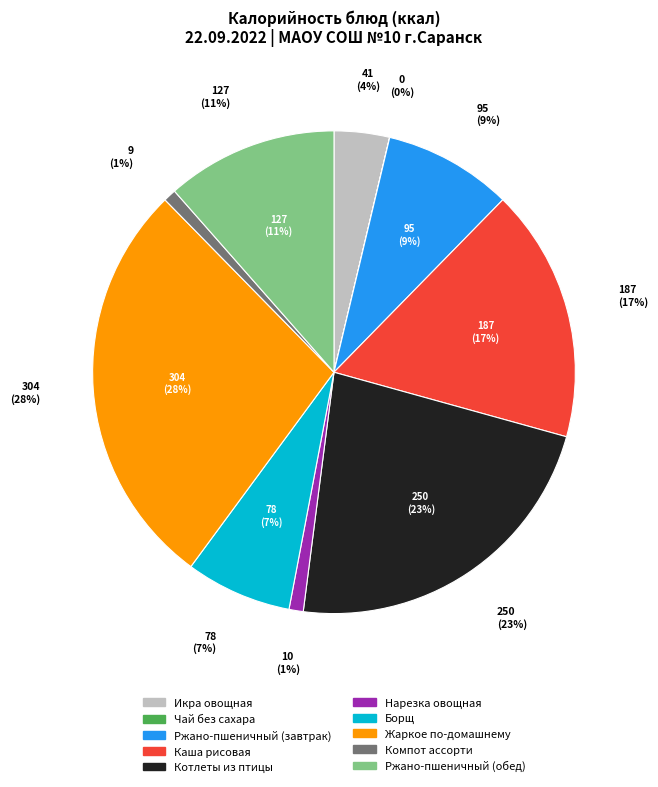

Which slice is the smallest?

Чай без сахара